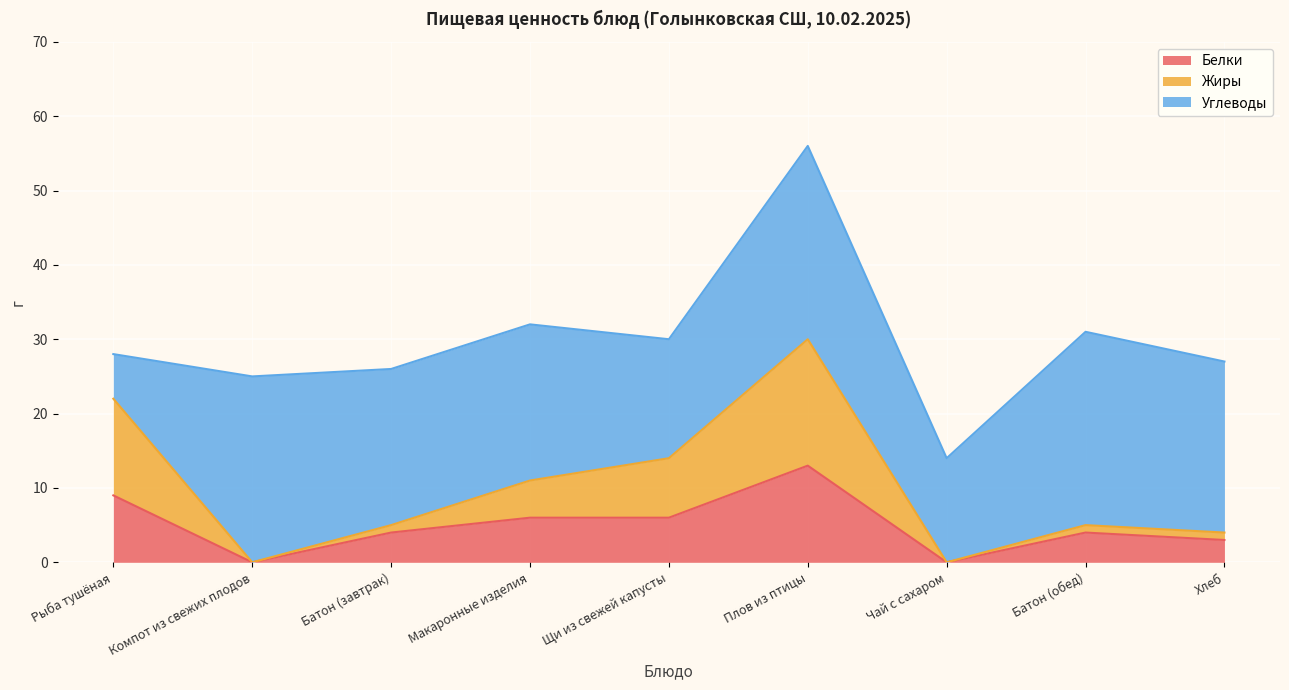

What is the label of the 1st point from the right?

Хлеб